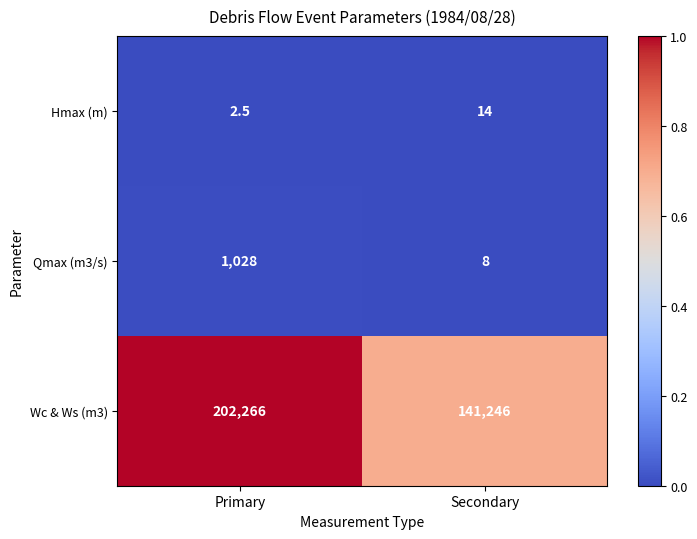

Which label corresponds to the smallest value in the chart?

Primary